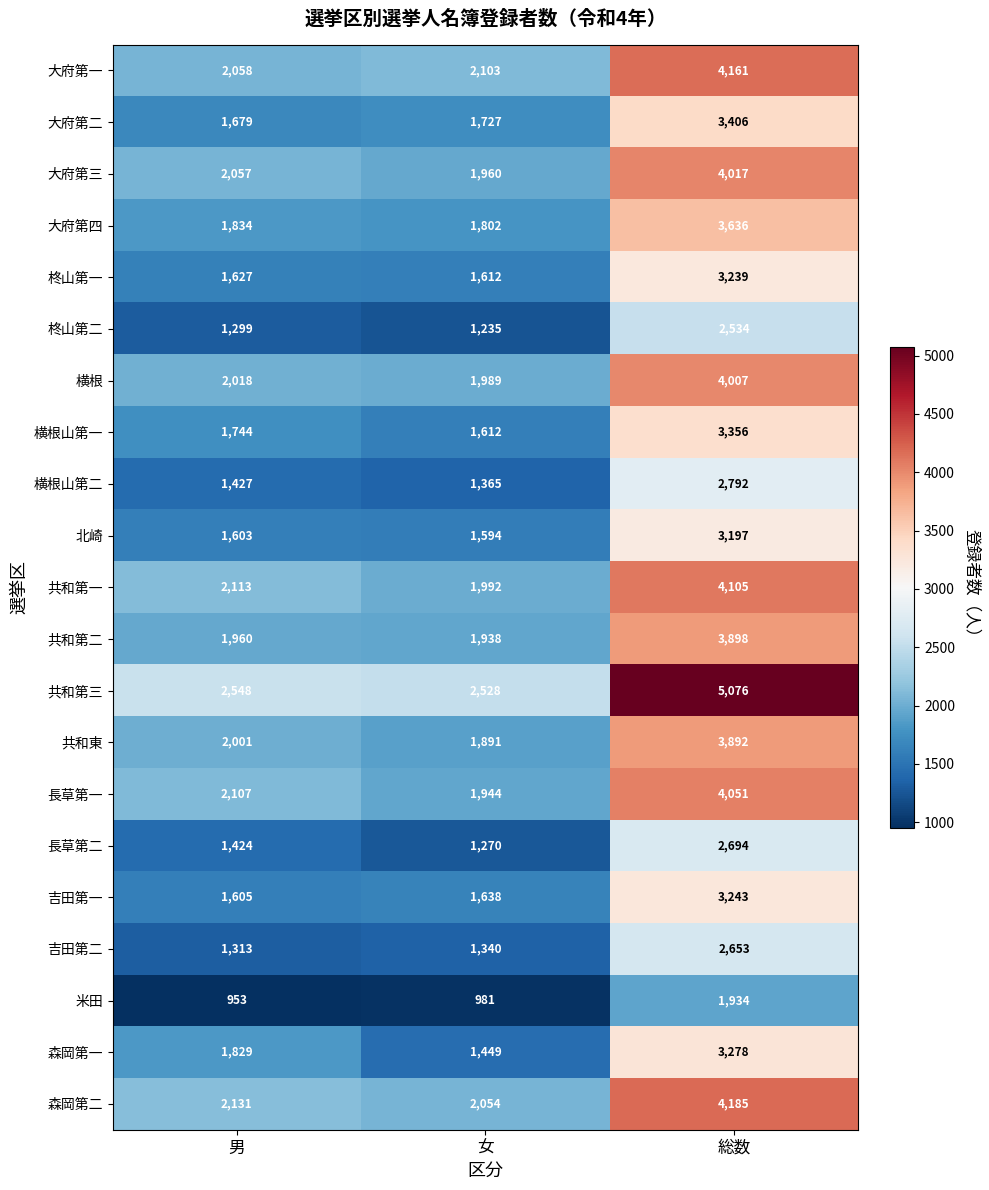

What is the sum of the 横根 values at 総数 and 男?

6025